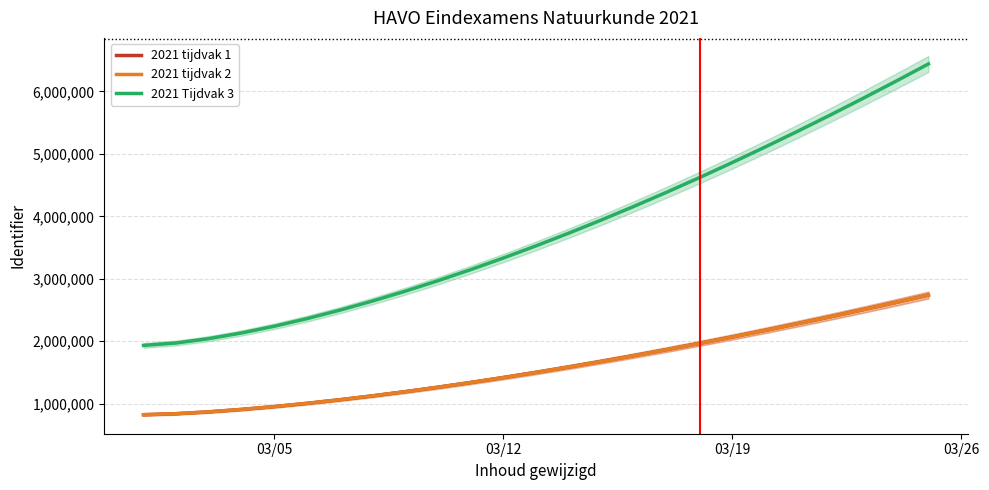

Reading left to right, transcribe all the data shown in this chart.

2021 tijdvak 1: 821704.2	838011.3	867827.5	906438.1	952160.6	1004022.6	1061367.9	1123715.0	1190690.6	1261994.6	1337378.4	1416632.3	1499575.6	1586051.0	1675919.8	1769058.3	1865355.5	1964711.0	2067033.4	2172239.2	2280251.2	2390998.4	2504414.9	2620439.2	2739014.0
2021 tijdvak 2: 821711.1	838018.3	867834.8	906445.7	952168.6	1004031.0	1061376.8	1123724.4	1190700.6	1262005.1	1337389.6	1416644.1	1499588.1	1586064.3	1675933.8	1769073.0	1865371.1	1964727.4	2067050.7	2172257.3	2280270.2	2391018.4	2504435.8	2620461.1	2739036.9
2021 Tijdvak 3: 1932506.1	1970857.5	2040980.1	2131785.6	2239317.0	2361287.4	2496153.7	2642783.3	2800298.4	2967992.9	3145282.7	3331674.0	3526742.3	3730117.5	3941473.3	4160518.9	4386993.3	4620660.3	4861305.0	5108730.6	5362756.2	5623214.5	5889950.5	6162819.6	6441687.0